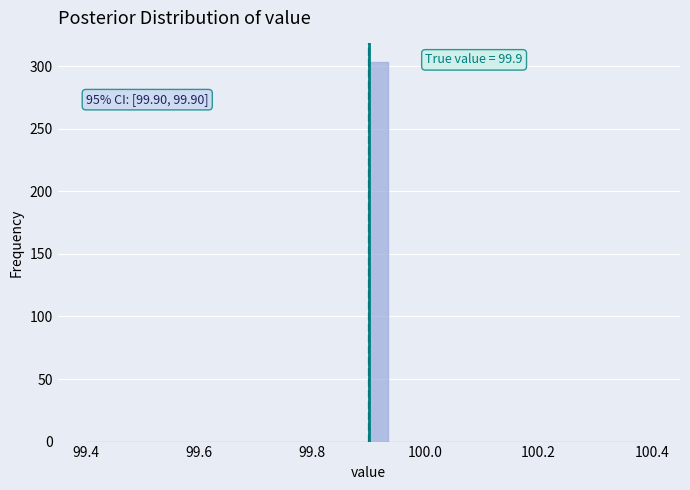

Around what value on the x-axis is the tallest bar? Give the approximate position of its centre, as read against the axis.

99.92